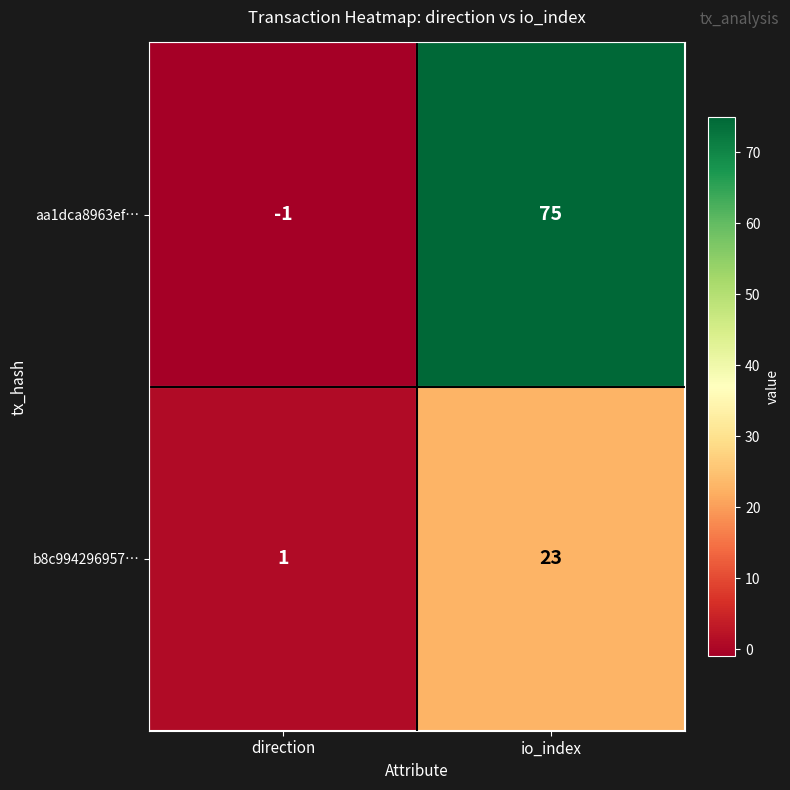

The value of b8c994296957… at direction is 1. True or false?

True